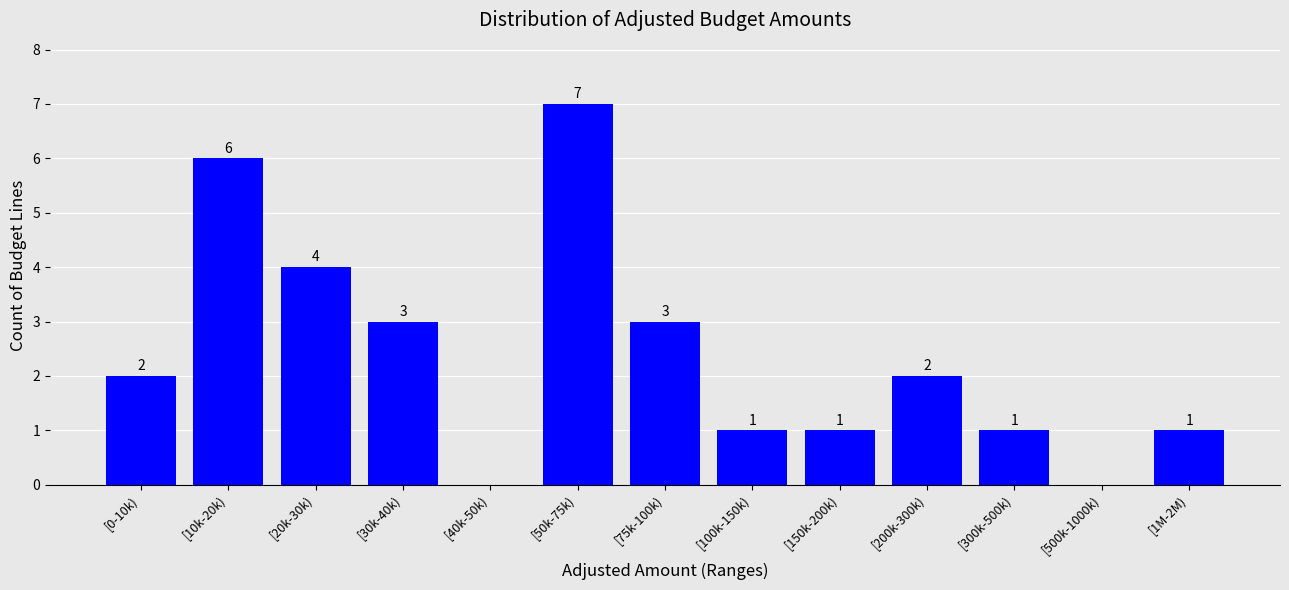

Reading right to left, extract all data points from this chart.

[1M-2M)=1	[500k-1000k)=0	[300k-500k)=1	[200k-300k)=2	[150k-200k)=1	[100k-150k)=1	[75k-100k)=3	[50k-75k)=7	[40k-50k)=0	[30k-40k)=3	[20k-30k)=4	[10k-20k)=6	[0-10k)=2